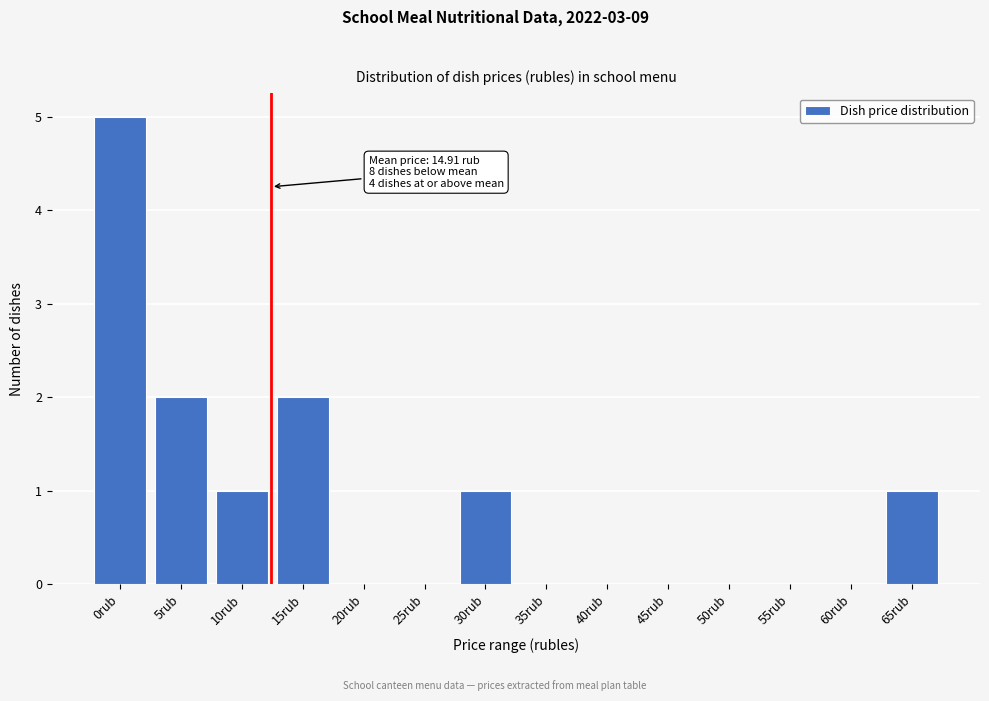

Reading left to right, transcribe all the data shown in this chart.

0rub=5	5rub=2	10rub=1	15rub=2	20rub=0	25rub=0	30rub=1	35rub=0	40rub=0	45rub=0	50rub=0	55rub=0	60rub=0	65rub=1